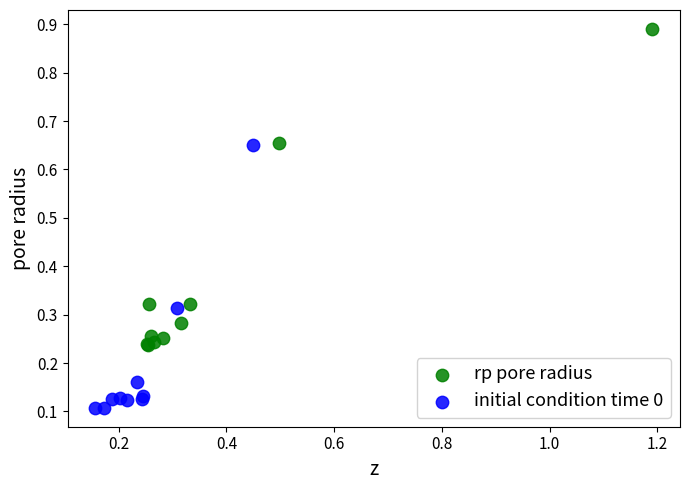

Which series contains the lowest Y value?

initial condition time 0